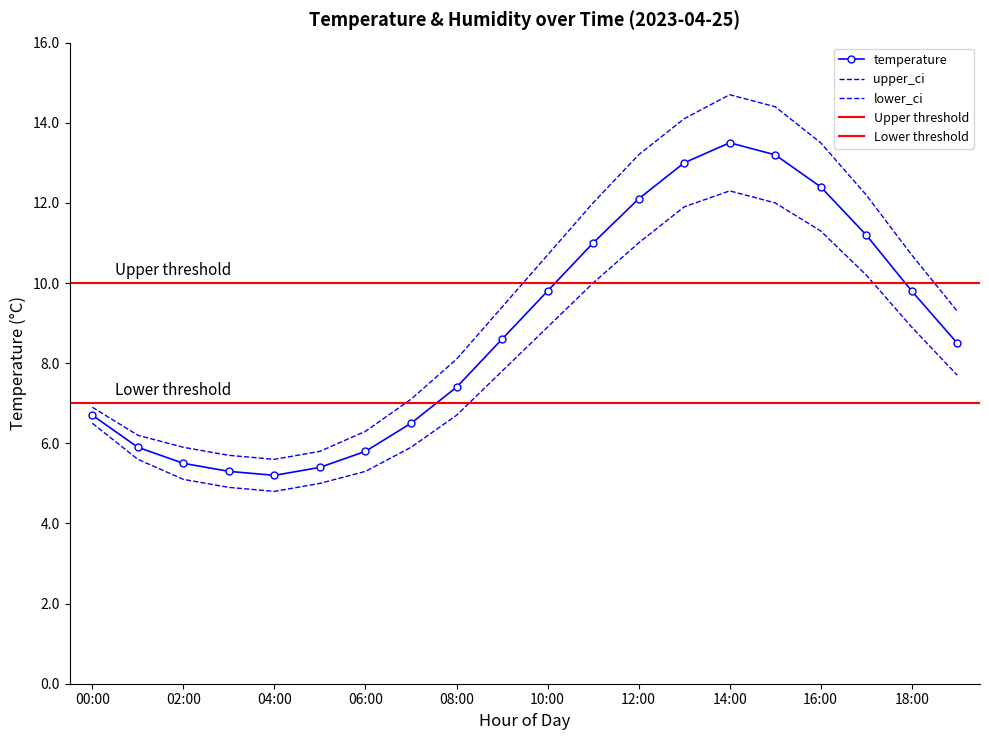

True or false: upper_ci has a value of 12.2 at 00:00.

False